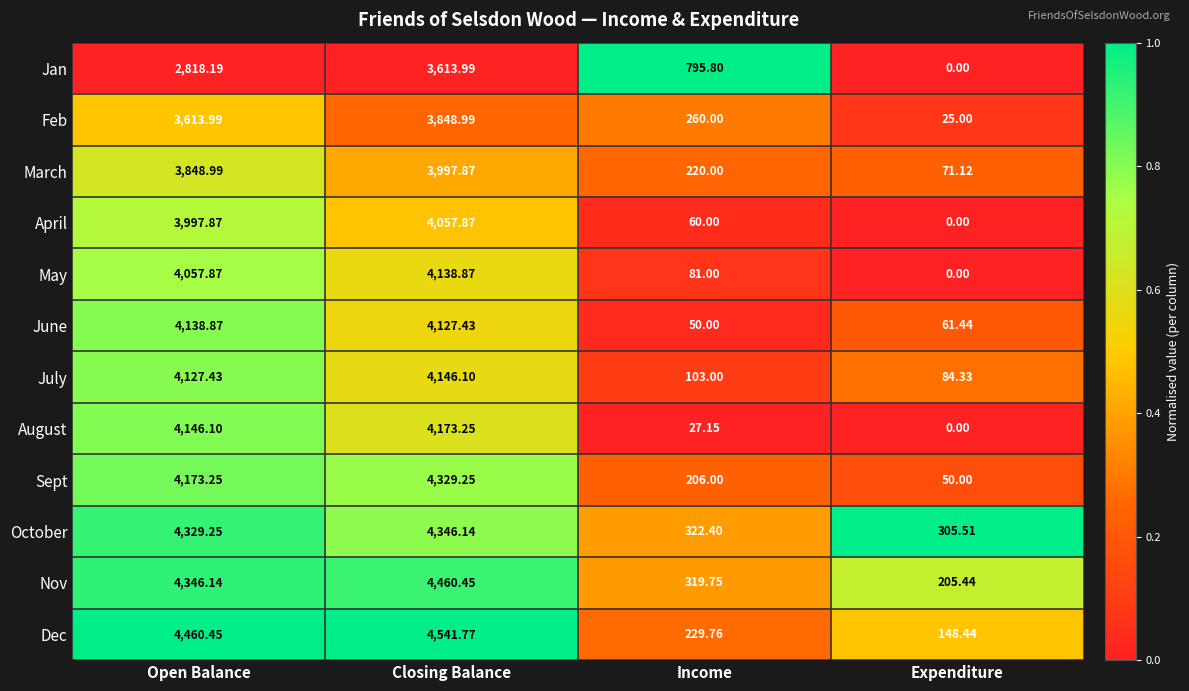

What is the greatest value displayed?

4541.8